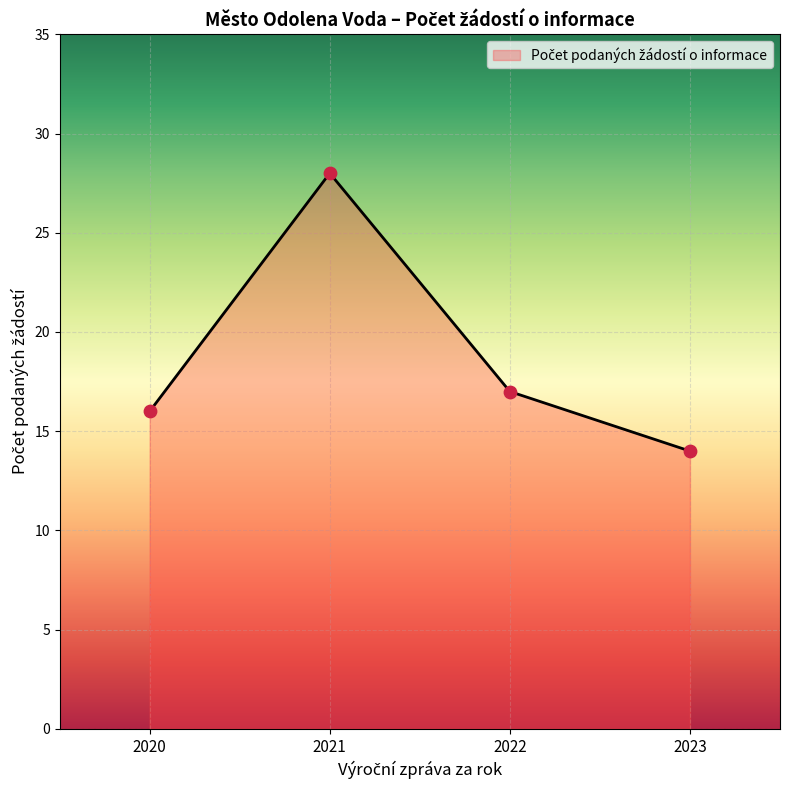

Which has a higher value, 2020 or 2022?

2022